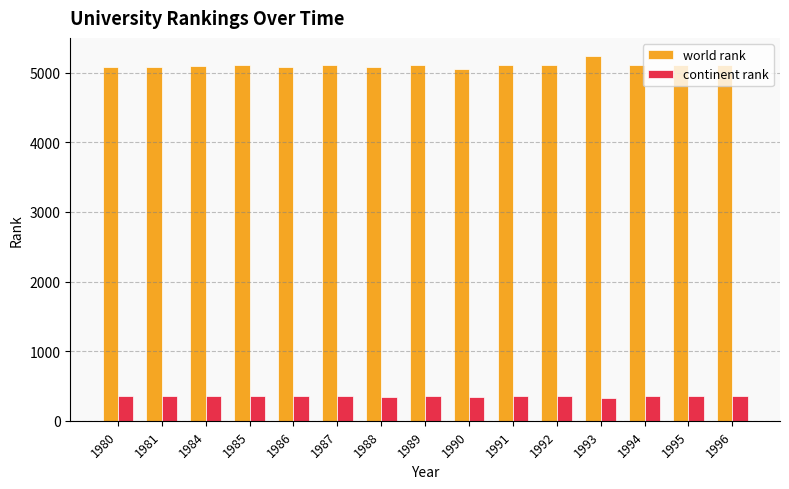

What is the value of the continent rank bar at the 14th from the left?

355